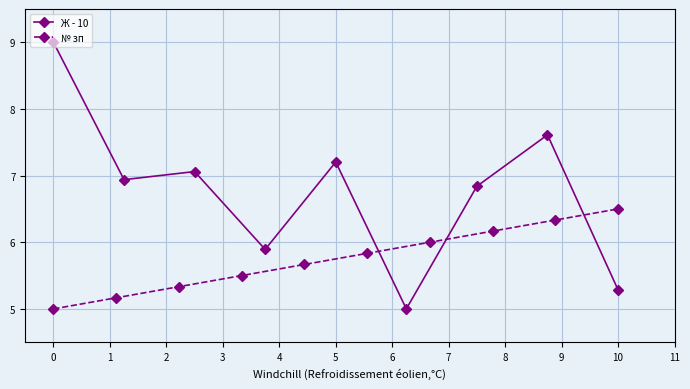

True or false: № зп has more than 2 interior local peaks.

False